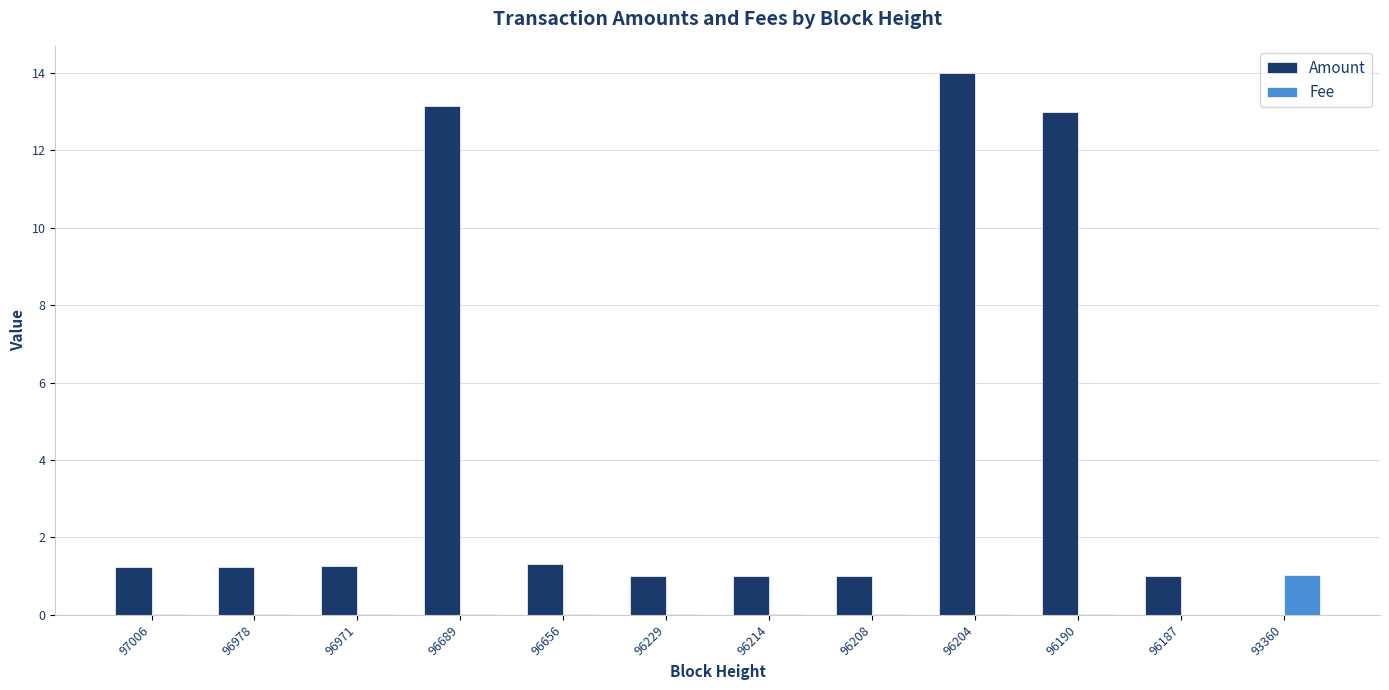

What is the total value across all series at 96208?

1.0